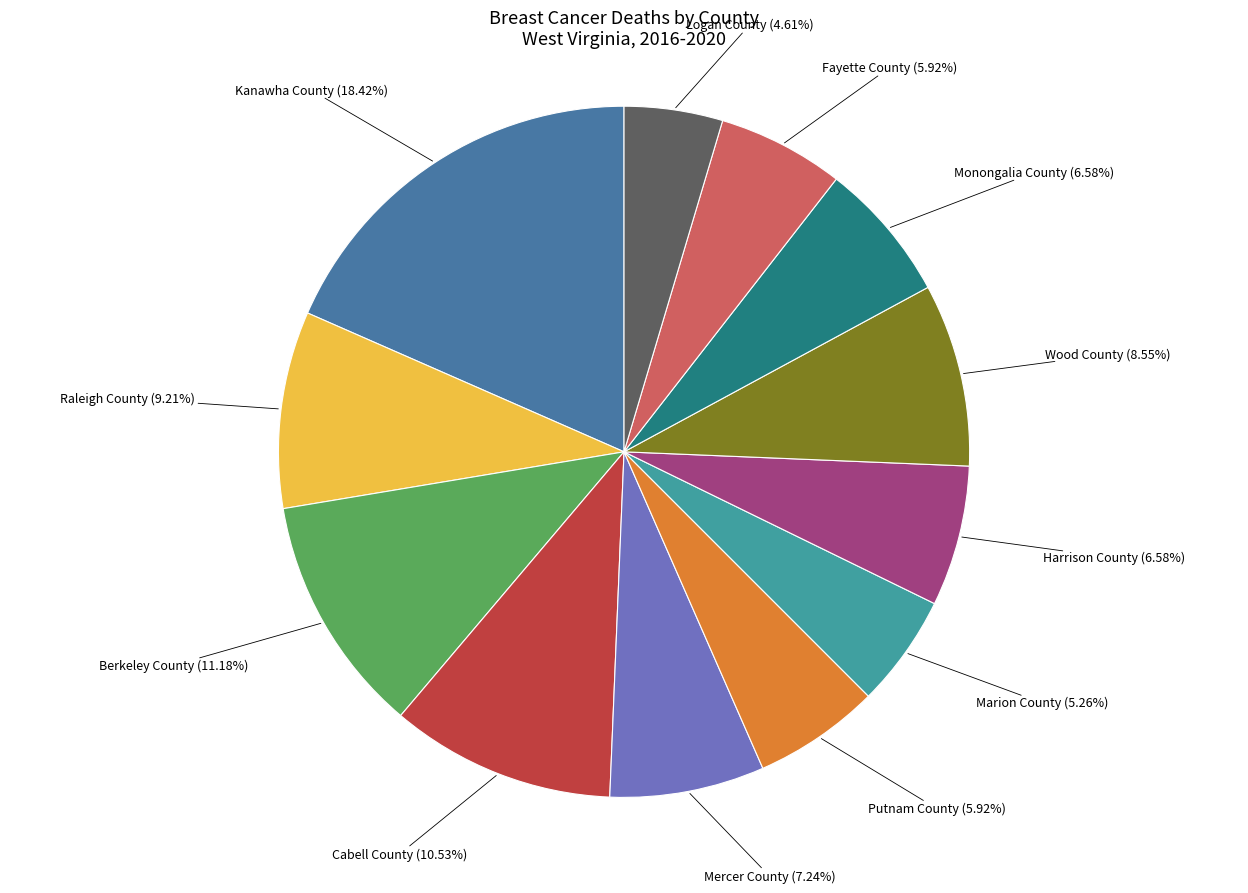

To the nearest percent, what is the average slice percentage?

8%